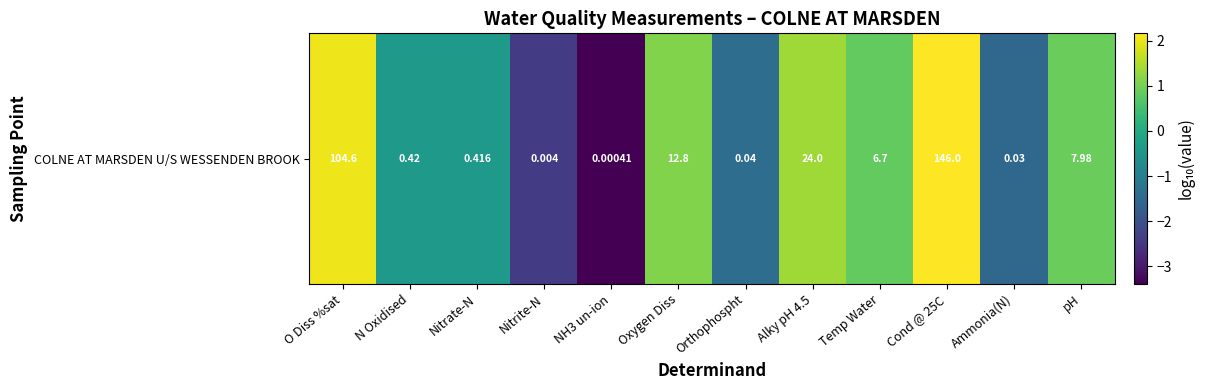

List the labels in order of value, smallest first.

NH3 un-ion, Nitrite-N, Ammonia(N), Orthophospht, Nitrate-N, N Oxidised, Temp Water, pH, Oxygen Diss, Alky pH 4.5, O Diss %sat, Cond @ 25C